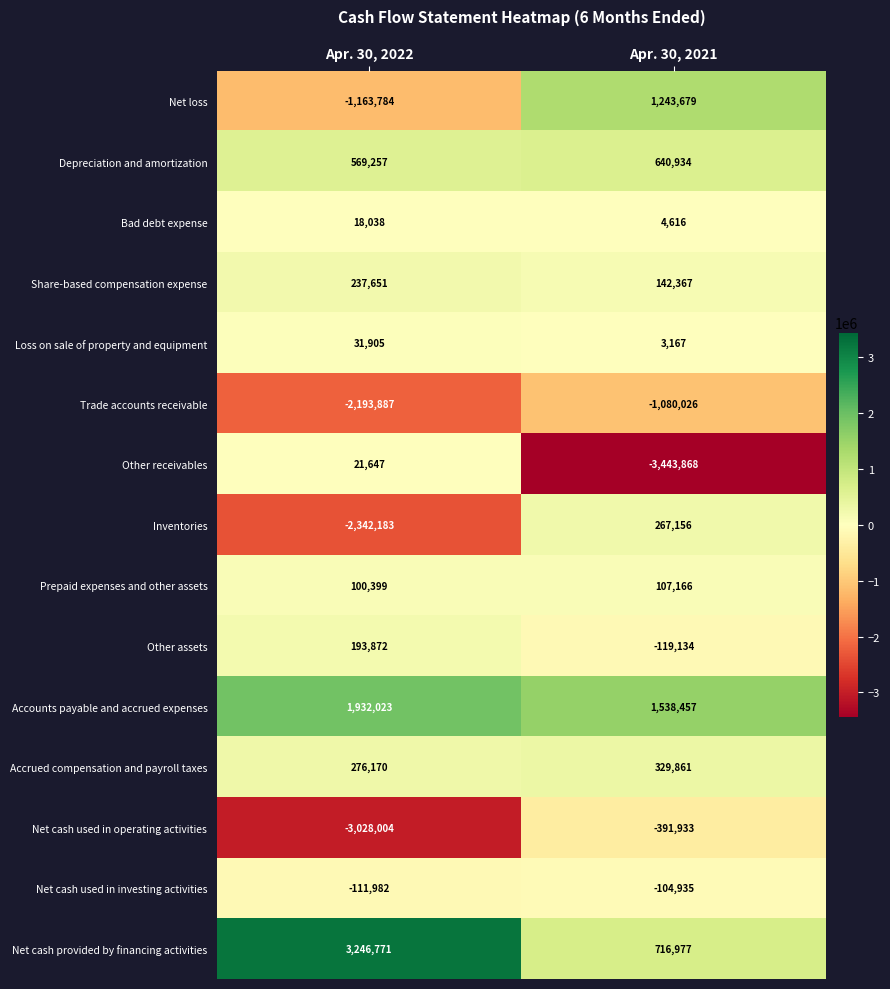

What value does the Bad debt expense series have at Apr. 30, 2021?

4616